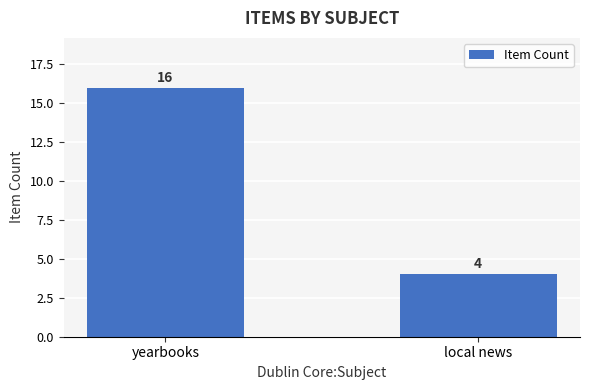

True or false: the data shows 4 at local news.

True